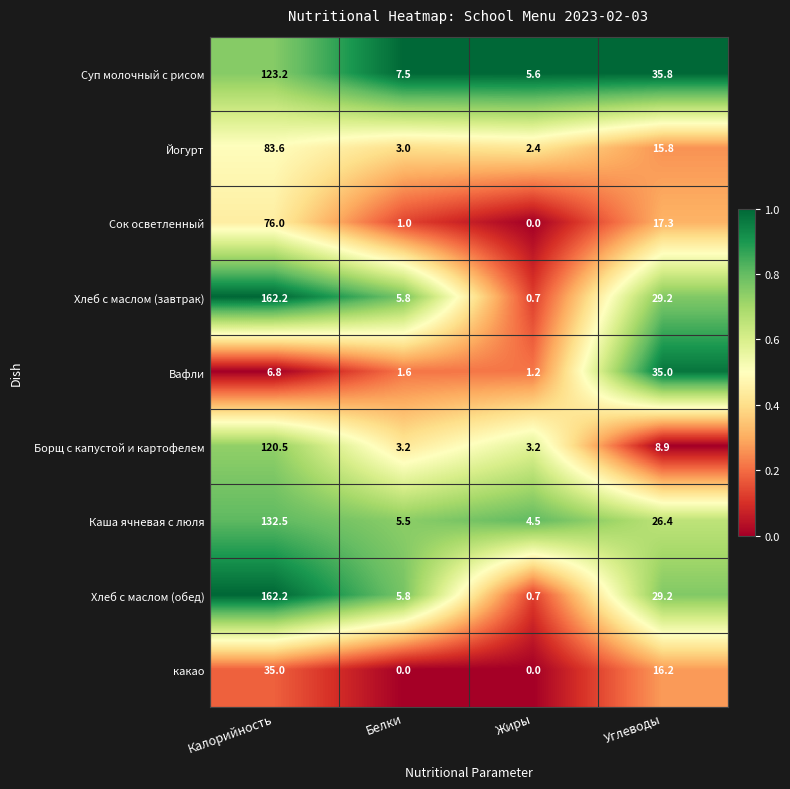

Which category has the lowest value in the Суп молочный с рисом series?

Жиры